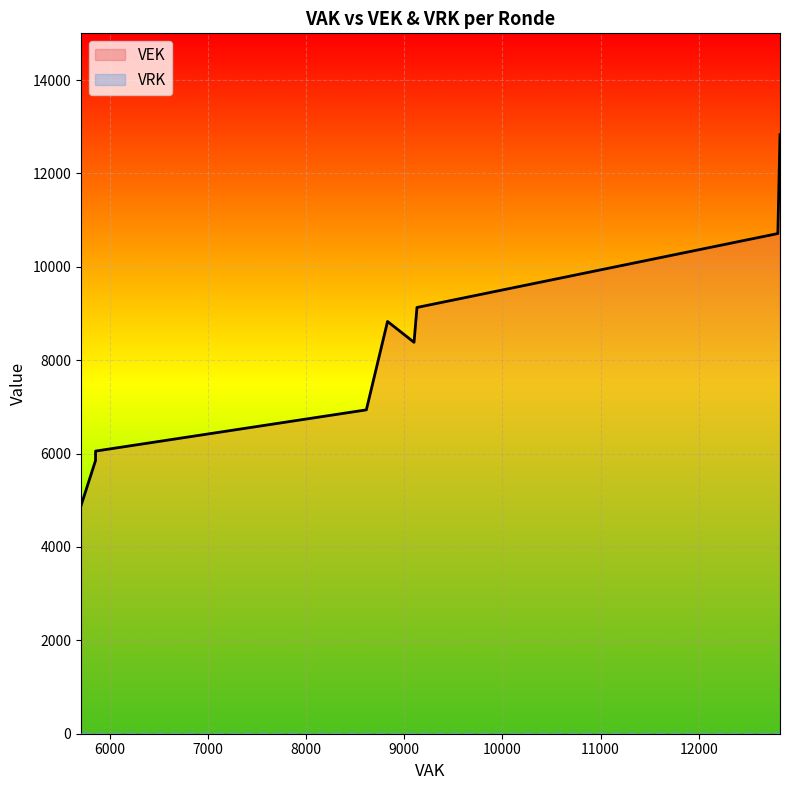

What are all the series names shown in the legend?

VEK, VRK